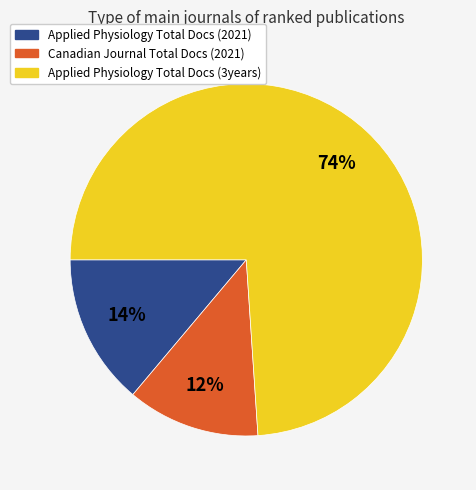

Which slice is the largest?

Applied Physiology Total Docs (3years)